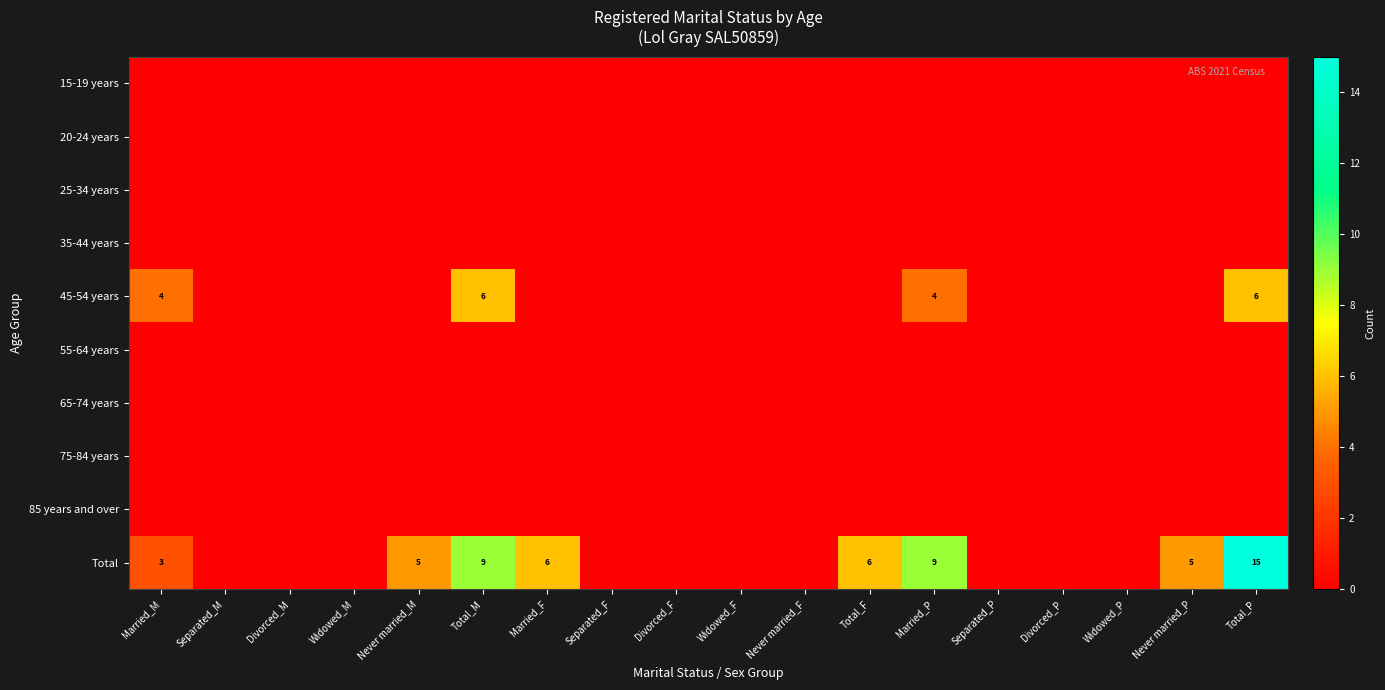

Count the number of data series in this chart.

10